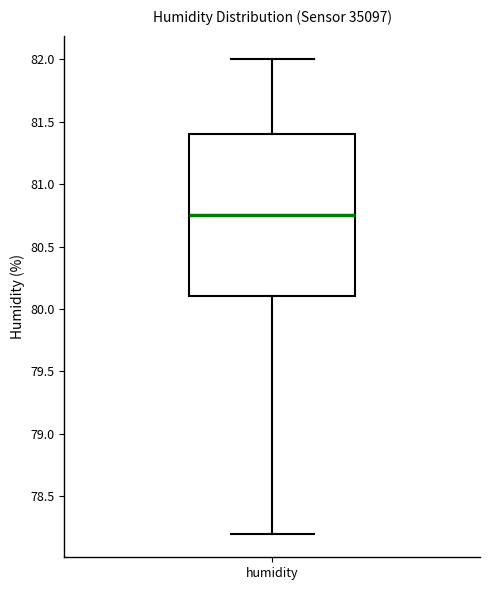

Where does the upper whisker of the box for humidity end on the y-axis? The values are not printed on the chart, so give them approximately, as read against the axis.

82.00